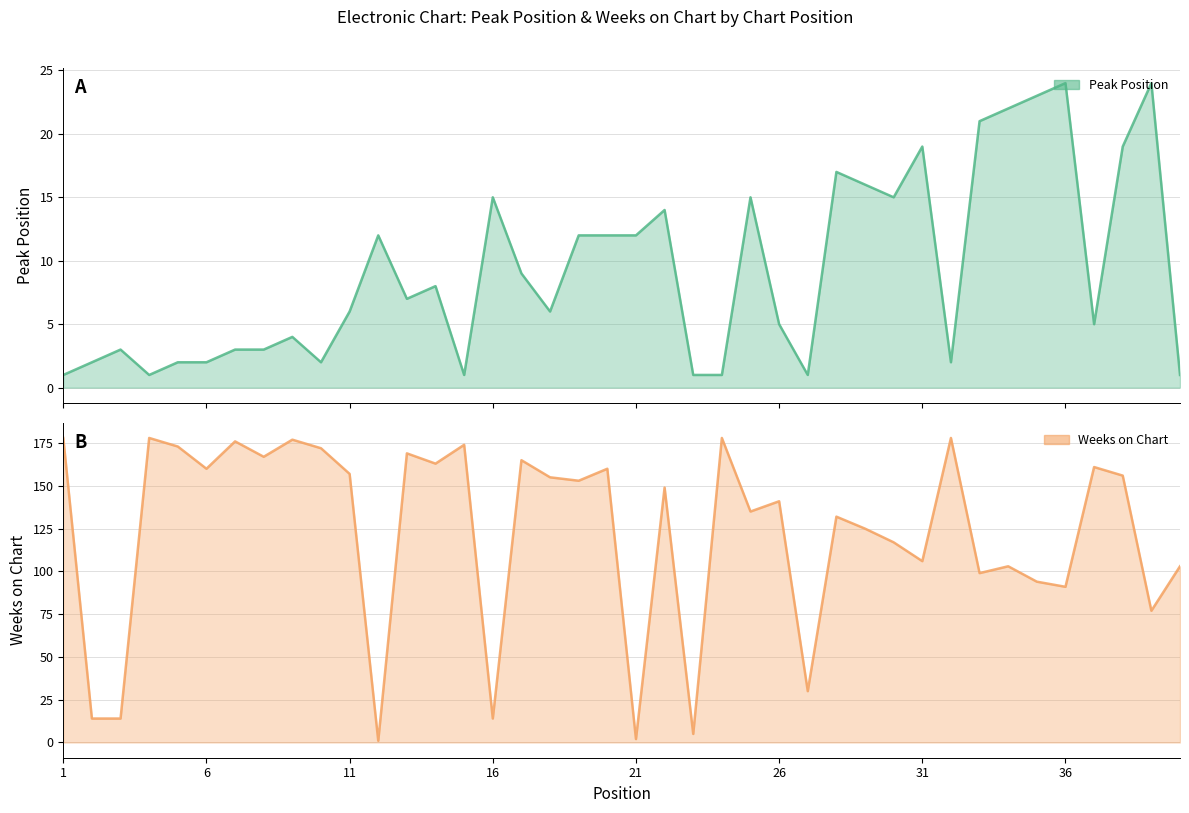

Which series has the largest range (max minus min)?

Weeks on Chart